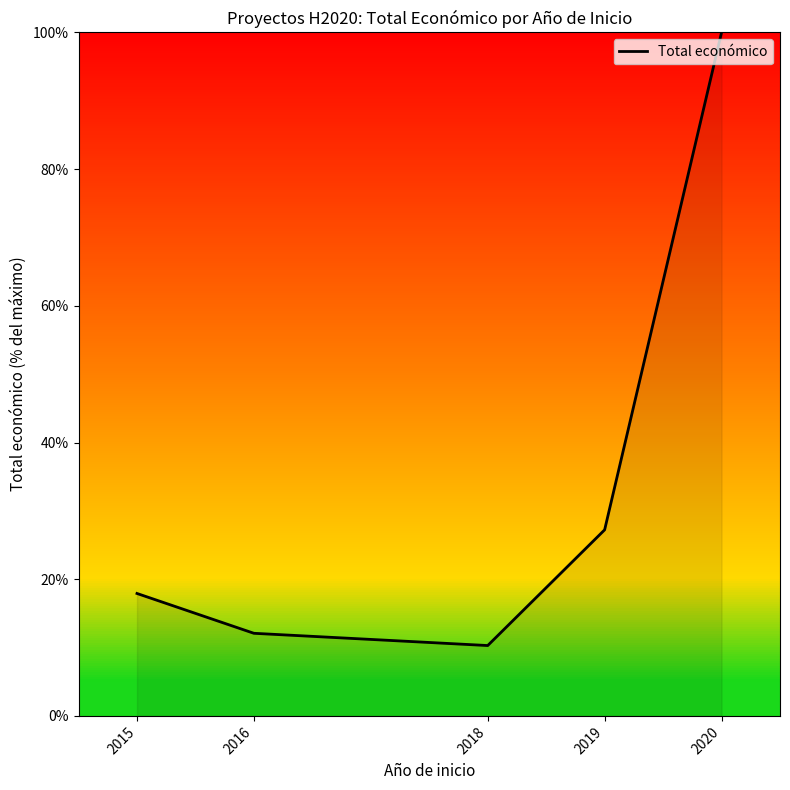

The value at 2016 is 7.8. True or false?

False